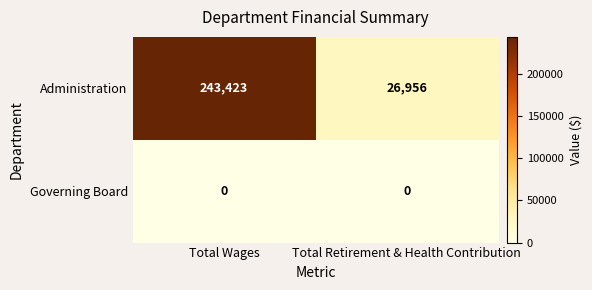

Reading left to right, list all the values displayed in this chart.

Administration: 243423	26956
Governing Board: 0	0